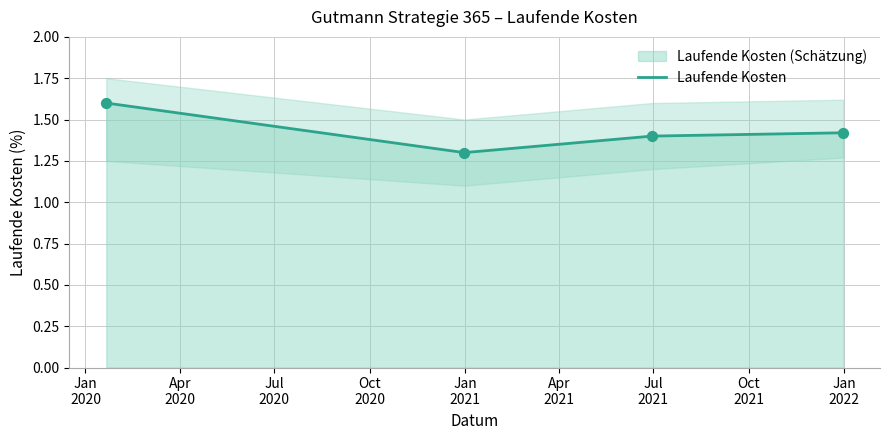

How many Laufende Kosten values are between 1 and 2?

4